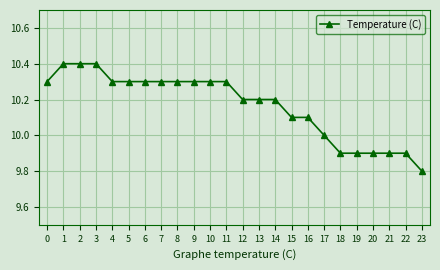

What is the value of the 14th point from the left?

10.2